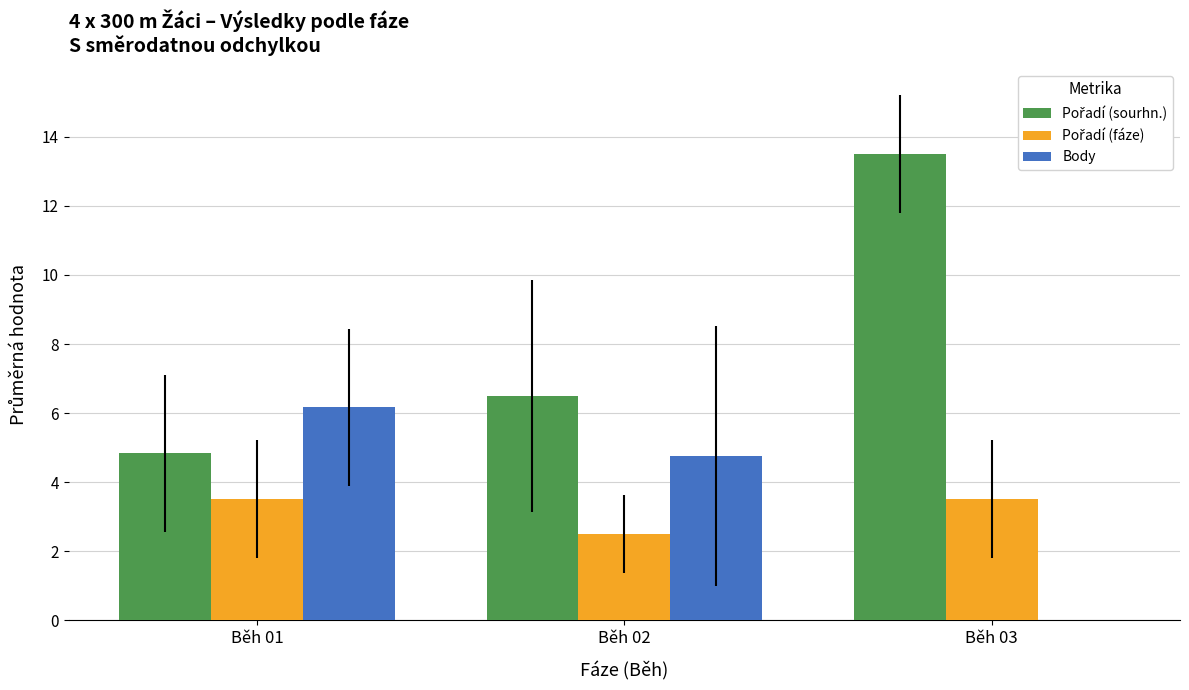

Where is Body nearest to the value 3?

Běh 02